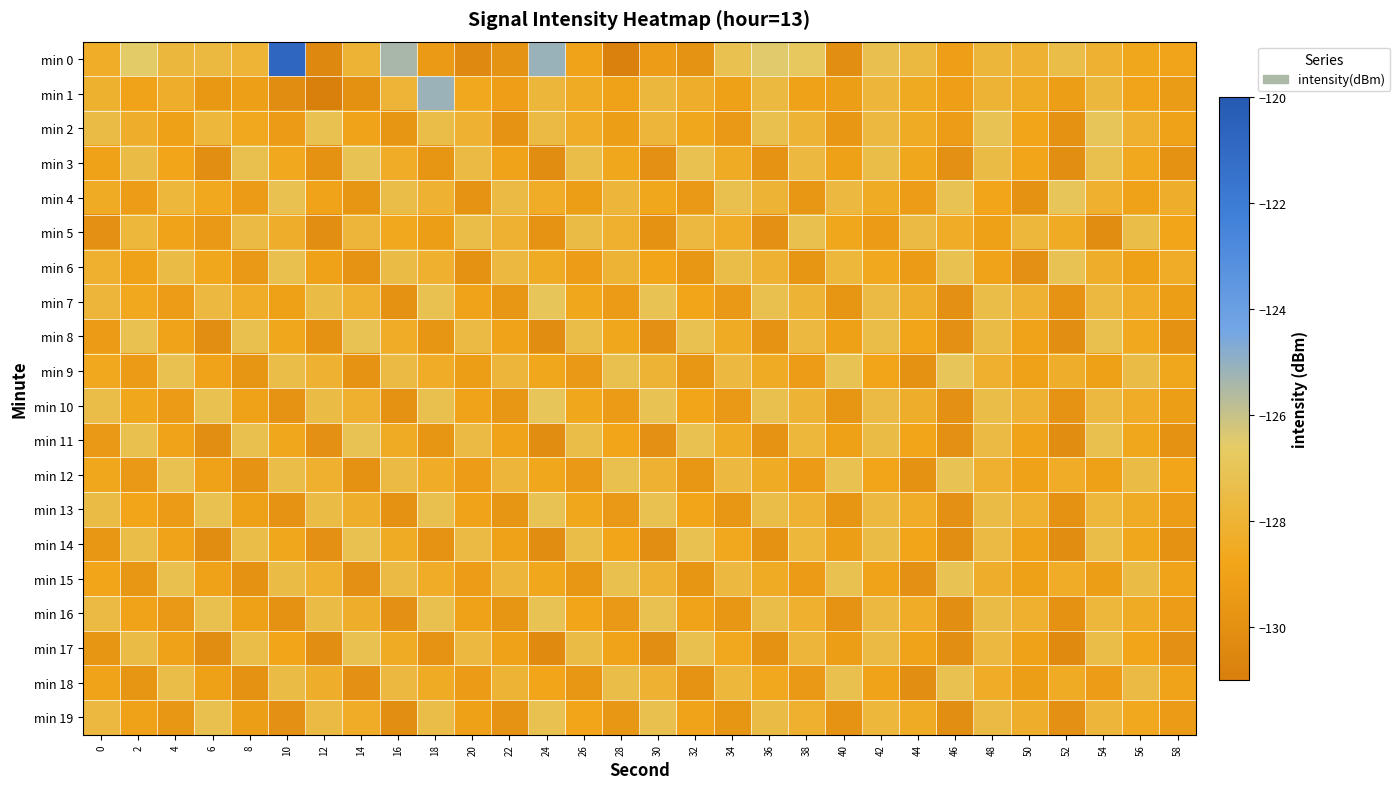

Reading left to right, transcribe all the data shown in this chart.

min 0: 0=-128.4	2=-126.5	4=-127.8	6=-127.7	8=-128.0	10=-120.8	12=-130.5	14=-128.0	16=-125.4	18=-129.4	20=-130.4	22=-129.9	24=-125.2	26=-128.9	28=-130.9	30=-129.3	32=-129.9	34=-127.2	36=-126.5	38=-126.8	40=-130.1	42=-127.2	44=-127.7	46=-129.1	48=-127.8	50=-128.1	52=-127.4	54=-128.1	56=-128.7	58=-128.9
min 1: 0=-128.2	2=-128.9	4=-128.3	6=-129.6	8=-129.2	10=-130.2	12=-131.1	14=-129.9	16=-127.9	18=-125.2	20=-128.7	22=-129.1	24=-127.8	26=-128.4	28=-129.0	30=-127.8	32=-128.3	34=-129.1	36=-127.7	38=-129.0	40=-129.2	42=-127.9	44=-128.5	46=-129.1	48=-128.0	50=-128.5	52=-129.2	54=-127.8	56=-128.9	58=-129.3
min 2: 0=-127.5	2=-128.3	4=-129.1	6=-127.8	8=-128.6	10=-129.4	12=-127.2	14=-128.9	16=-129.7	18=-127.4	20=-128.1	22=-129.8	24=-127.6	26=-128.4	28=-129.2	30=-127.9	32=-128.7	34=-129.5	36=-127.3	38=-128.0	40=-129.6	42=-127.7	44=-128.5	46=-129.3	48=-127.1	50=-128.8	52=-129.9	54=-127.0	56=-128.2	58=-129.0
min 3: 0=-129.0	2=-127.5	4=-128.8	6=-130.1	8=-127.3	10=-128.6	12=-129.9	14=-127.1	16=-128.4	18=-129.7	20=-127.6	22=-128.9	24=-130.2	26=-127.4	28=-128.7	30=-130.0	32=-127.2	34=-128.5	36=-129.8	38=-127.7	40=-129.1	42=-127.4	44=-128.7	46=-130.0	48=-127.5	50=-128.8	52=-130.1	54=-127.3	56=-128.6	58=-129.9
min 4: 0=-128.5	2=-129.3	4=-127.8	6=-128.6	8=-129.4	10=-127.2	12=-128.9	14=-129.7	16=-127.4	18=-128.1	20=-129.8	22=-127.6	24=-128.4	26=-129.2	28=-127.9	30=-128.7	32=-129.5	34=-127.3	36=-128.0	38=-129.6	40=-127.7	42=-128.5	44=-129.3	46=-127.1	48=-128.8	50=-129.9	52=-127.0	54=-128.2	56=-129.0	58=-128.3
min 5: 0=-130.0	2=-127.8	4=-128.9	6=-129.5	8=-127.6	10=-128.3	12=-130.1	14=-127.9	16=-128.6	18=-129.2	20=-127.4	22=-128.1	24=-129.8	26=-127.5	28=-128.2	30=-129.9	32=-127.7	34=-128.4	36=-130.0	38=-127.3	40=-128.7	42=-129.4	44=-127.6	46=-128.4	48=-129.1	50=-127.8	52=-128.5	54=-130.2	56=-127.4	58=-128.8
min 6: 0=-128.2	2=-129.0	4=-127.5	6=-128.7	8=-129.5	10=-127.3	12=-129.0	14=-129.8	16=-127.5	18=-128.2	20=-129.9	22=-127.7	24=-128.5	26=-129.3	28=-128.0	30=-128.8	32=-129.6	34=-127.4	36=-128.1	38=-129.7	40=-127.8	42=-128.6	44=-129.4	46=-127.2	48=-128.9	50=-130.0	52=-127.1	54=-128.3	56=-129.1	58=-128.4
min 7: 0=-127.9	2=-128.6	4=-129.3	6=-127.7	8=-128.4	10=-129.1	12=-127.5	14=-128.2	16=-129.9	18=-127.2	20=-128.9	22=-129.6	24=-127.0	26=-128.7	28=-129.4	30=-127.1	32=-128.8	34=-129.5	36=-127.3	38=-128.0	40=-129.7	42=-127.6	44=-128.3	46=-130.0	48=-127.4	50=-128.1	52=-129.8	54=-127.7	56=-128.4	58=-129.2
min 8: 0=-129.4	2=-127.2	4=-128.9	6=-130.1	8=-127.3	10=-128.7	12=-129.9	14=-127.1	16=-128.4	18=-129.7	20=-127.6	22=-128.9	24=-130.2	26=-127.4	28=-128.7	30=-130.0	32=-127.2	34=-128.5	36=-129.8	38=-127.7	40=-129.1	42=-127.4	44=-128.8	46=-130.0	48=-127.5	50=-128.9	52=-130.1	54=-127.3	56=-128.6	58=-129.9
min 9: 0=-128.6	2=-129.4	4=-127.2	6=-128.9	8=-129.7	10=-127.4	12=-128.1	14=-129.8	16=-127.6	18=-128.4	20=-129.2	22=-127.9	24=-128.7	26=-129.5	28=-127.3	30=-128.0	32=-129.6	34=-127.7	36=-128.5	38=-129.3	40=-127.1	42=-128.8	44=-129.9	46=-127.0	48=-128.2	50=-129.0	52=-128.3	54=-129.1	56=-127.5	58=-128.7
min 10: 0=-127.4	2=-128.7	4=-129.4	6=-127.2	8=-129.0	10=-129.8	12=-127.5	14=-128.2	16=-129.9	18=-127.3	20=-128.9	22=-129.6	24=-127.0	26=-128.7	28=-129.4	30=-127.1	32=-128.8	34=-129.5	36=-127.3	38=-128.0	40=-129.7	42=-127.6	44=-128.3	46=-130.0	48=-127.4	50=-128.1	52=-129.8	54=-127.7	56=-128.4	58=-129.2
min 11: 0=-129.5	2=-127.3	4=-128.9	6=-130.1	8=-127.3	10=-128.7	12=-130.0	14=-127.1	16=-128.5	18=-129.7	20=-127.6	22=-128.9	24=-130.2	26=-127.4	28=-128.8	30=-130.0	32=-127.2	34=-128.5	36=-129.8	38=-127.8	40=-129.1	42=-127.5	44=-128.8	46=-130.0	48=-127.6	50=-128.9	52=-130.2	54=-127.3	56=-128.7	58=-129.9
min 12: 0=-128.7	2=-129.5	4=-127.2	6=-129.0	8=-129.8	10=-127.4	12=-128.2	14=-129.9	16=-127.6	18=-128.4	20=-129.3	22=-127.9	24=-128.7	26=-129.5	28=-127.3	30=-128.1	32=-129.6	34=-127.7	36=-128.5	38=-129.4	40=-127.2	42=-128.8	44=-129.9	46=-127.1	48=-128.2	50=-129.0	52=-128.4	54=-129.1	56=-127.5	58=-128.8
min 13: 0=-127.5	2=-128.8	4=-129.4	6=-127.2	8=-129.1	10=-129.8	12=-127.5	14=-128.3	16=-129.9	18=-127.3	20=-128.9	22=-129.7	24=-127.1	26=-128.7	28=-129.5	30=-127.2	32=-128.8	34=-129.6	36=-127.4	38=-128.1	40=-129.7	42=-127.7	44=-128.4	46=-130.0	48=-127.5	50=-128.2	52=-129.9	54=-127.8	56=-128.5	58=-129.3
min 14: 0=-129.6	2=-127.4	4=-128.9	6=-130.2	8=-127.4	10=-128.7	12=-130.0	14=-127.2	16=-128.5	18=-129.8	20=-127.6	22=-129.0	24=-130.2	26=-127.4	28=-128.8	30=-130.1	32=-127.2	34=-128.6	36=-129.9	38=-127.8	40=-129.2	42=-127.5	44=-128.8	46=-130.1	48=-127.6	50=-129.0	52=-130.2	54=-127.4	56=-128.7	58=-129.9
min 15: 0=-128.8	2=-129.6	4=-127.3	6=-129.0	8=-129.9	10=-127.5	12=-128.2	14=-130.0	16=-127.6	18=-128.4	20=-129.3	22=-127.9	24=-128.7	26=-129.6	28=-127.3	30=-128.1	32=-129.7	34=-127.7	36=-128.5	38=-129.4	40=-127.2	42=-128.9	44=-130.0	46=-127.1	48=-128.3	50=-129.1	52=-128.4	54=-129.2	56=-127.5	58=-128.9
min 16: 0=-127.6	2=-128.9	4=-129.5	6=-127.3	8=-129.1	10=-129.9	12=-127.5	14=-128.3	16=-130.0	18=-127.3	20=-129.0	22=-129.7	24=-127.1	26=-128.8	28=-129.5	30=-127.2	32=-128.9	34=-129.6	36=-127.4	38=-128.2	40=-129.8	42=-127.7	44=-128.4	46=-130.1	48=-127.5	50=-128.2	52=-129.9	54=-127.8	56=-128.5	58=-129.3
min 17: 0=-129.7	2=-127.5	4=-129.0	6=-130.2	8=-127.4	10=-128.8	12=-130.1	14=-127.2	16=-128.5	18=-129.8	20=-127.7	22=-129.0	24=-130.3	26=-127.5	28=-128.9	30=-130.1	32=-127.3	34=-128.6	36=-129.9	38=-127.9	40=-129.2	42=-127.6	44=-128.9	46=-130.1	48=-127.7	50=-129.0	52=-130.3	54=-127.4	56=-128.8	58=-130.0
min 18: 0=-128.9	2=-129.7	4=-127.4	6=-129.1	8=-129.9	10=-127.5	12=-128.3	14=-130.0	16=-127.7	18=-128.5	20=-129.4	22=-128.0	24=-128.8	26=-129.6	28=-127.4	30=-128.1	32=-129.8	34=-127.8	36=-128.6	38=-129.5	40=-127.3	42=-128.9	44=-130.1	46=-127.2	48=-128.4	50=-129.2	52=-128.5	54=-129.3	56=-127.6	58=-128.9
min 19: 0=-127.7	2=-129.0	4=-129.6	6=-127.3	8=-129.2	10=-130.0	12=-127.6	14=-128.4	16=-130.1	18=-127.4	20=-129.1	22=-129.8	24=-127.2	26=-128.8	28=-129.6	30=-127.3	32=-128.9	34=-129.7	36=-127.5	38=-128.2	40=-129.8	42=-127.8	44=-128.5	46=-130.1	48=-127.6	50=-128.3	52=-130.0	54=-127.9	56=-128.6	58=-129.4